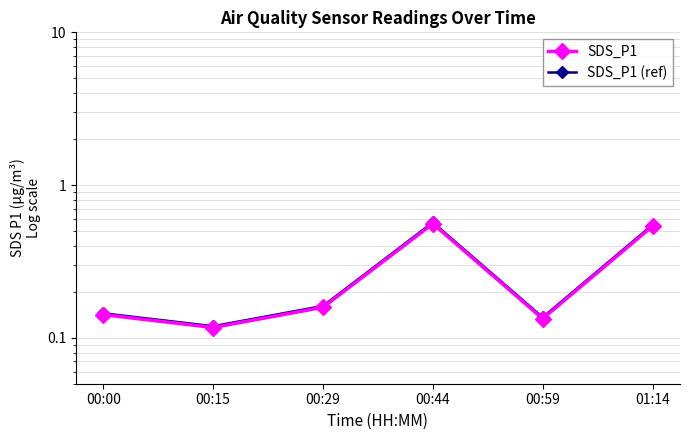

True or false: SDS_P1 (ref) and SDS_P1 cross at least once.

False